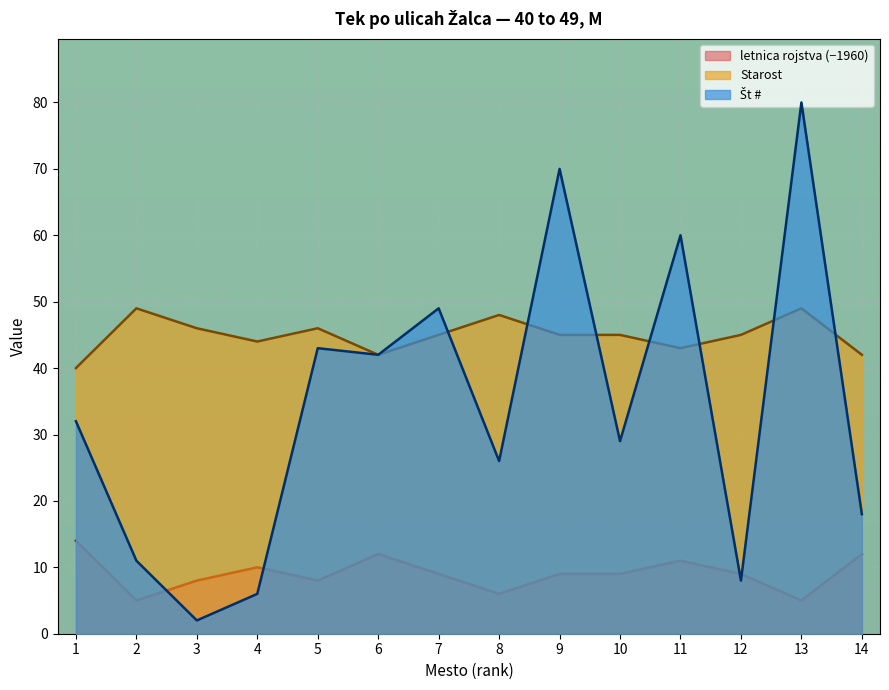

What is the difference between the highest and lowest values at 13?

75